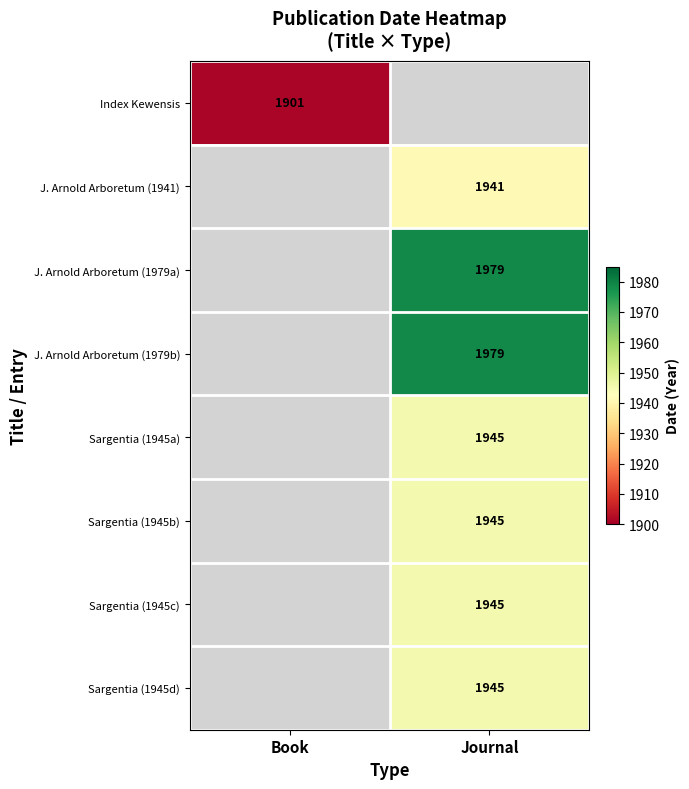

True or false: Sargentia (1945d) has a value of 1945 at Journal.

True